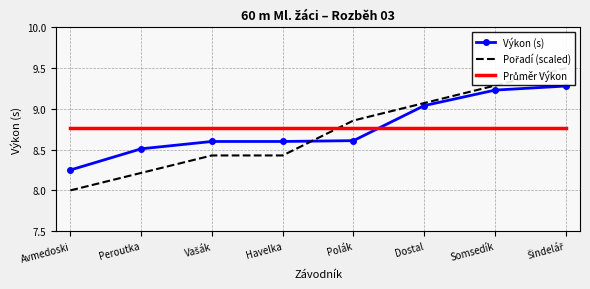

What is the spread (max minus min) of values at Vašák?

0.3